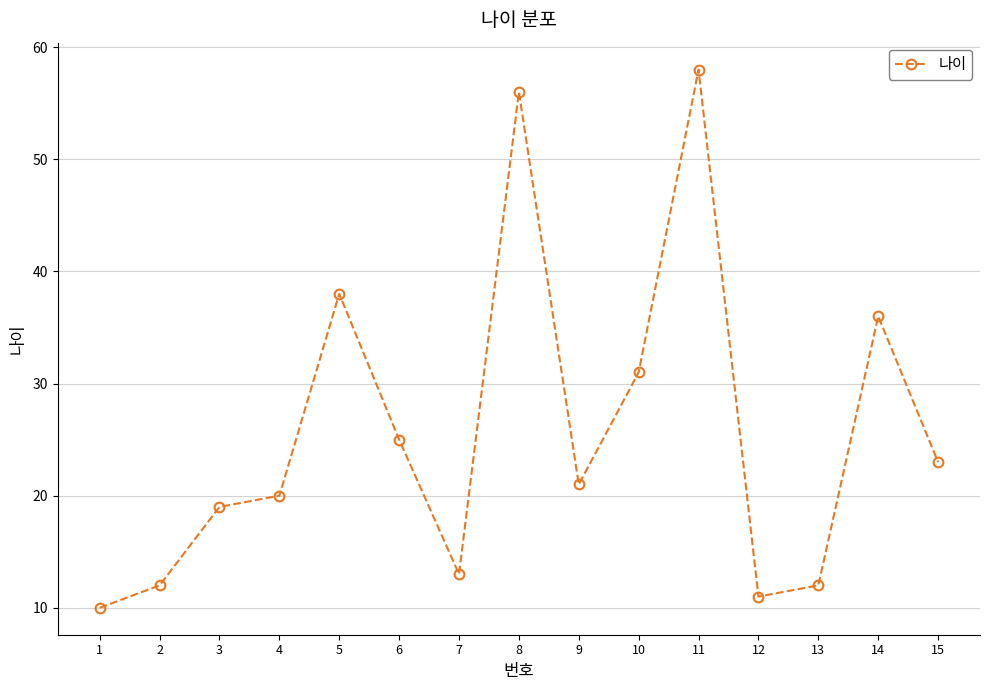

True or false: the data has more than 0 interior local peaks.

True